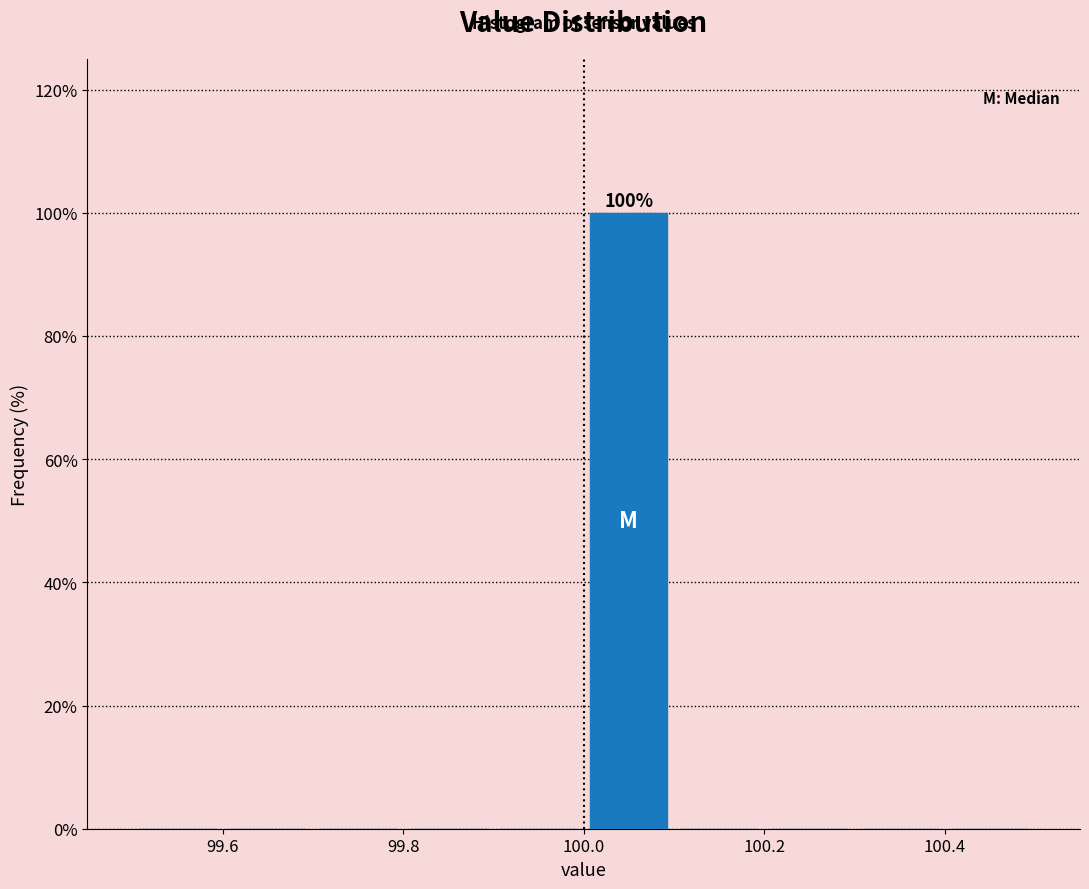

Over which range of the x-axis is the bar tallest?

100.0 to 100.1